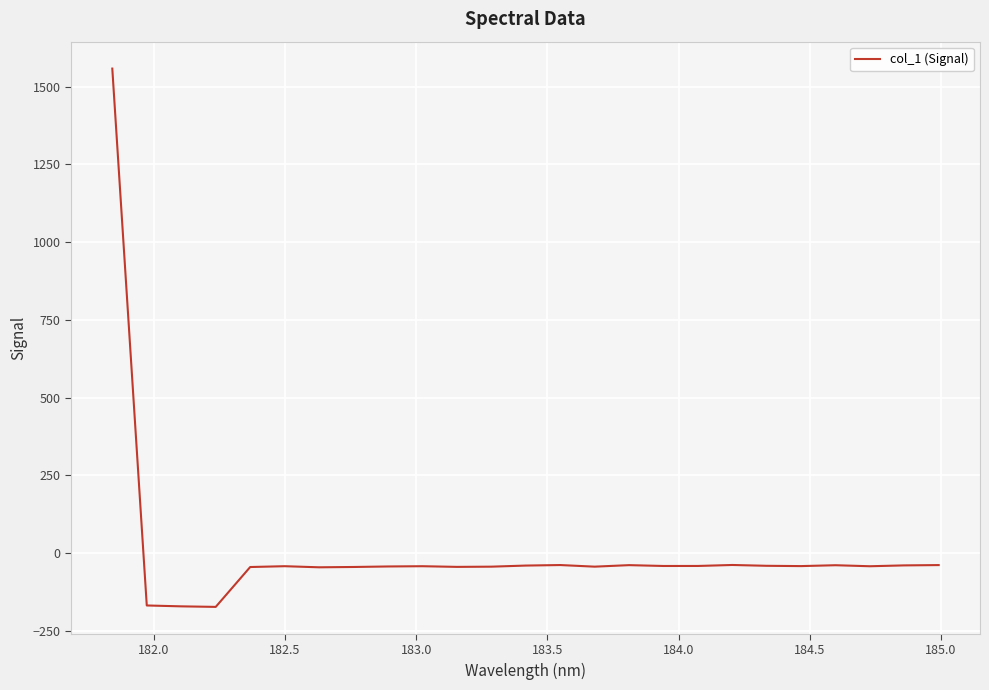

What is the maximum value shown in the chart?

1558.0